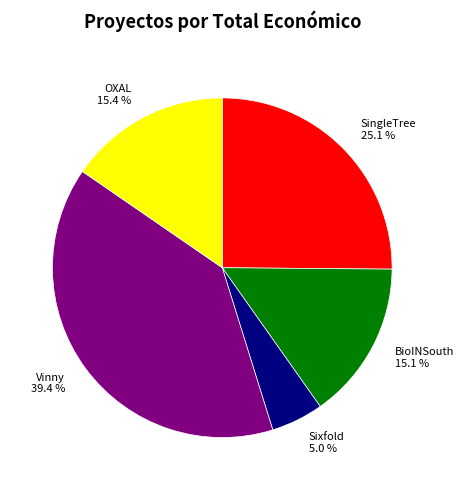

Is it true that OXAL is 15% of the pie?

True